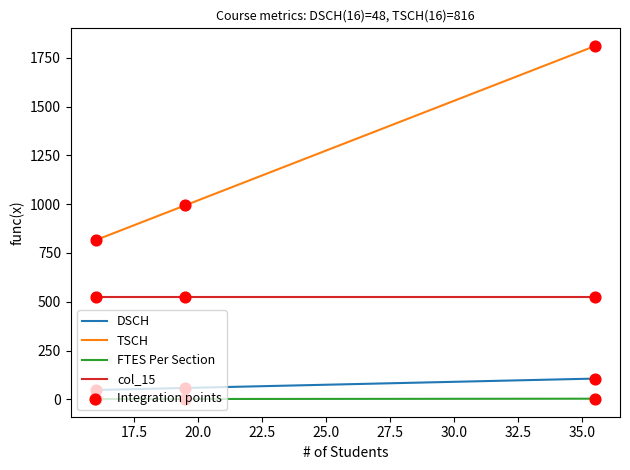

Which series has the largest total across all categories?

TSCH